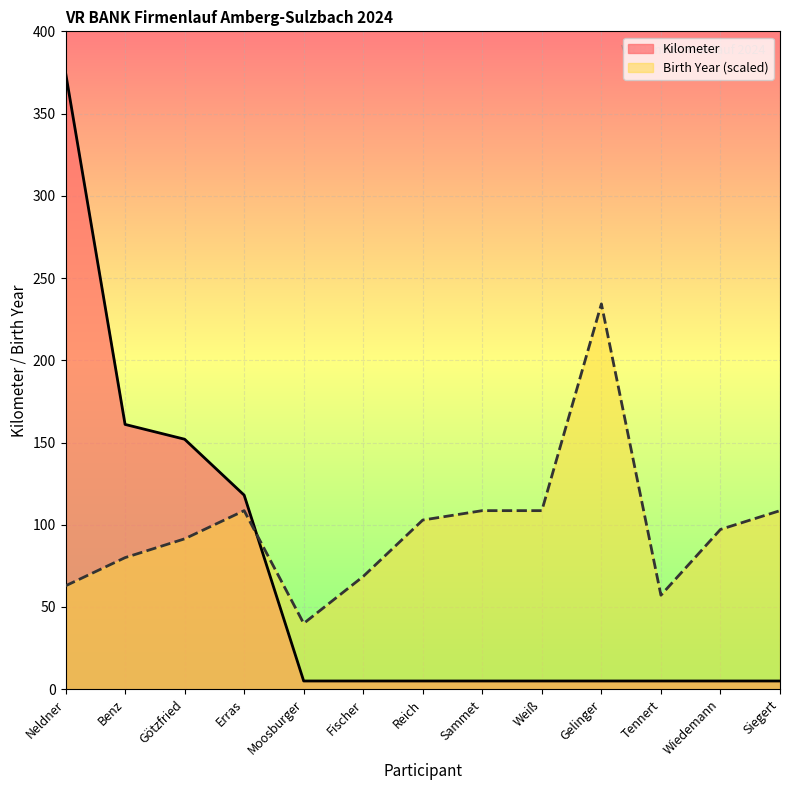

What is the difference between the Birth Year values at Weiß and Moosburger?

68.6